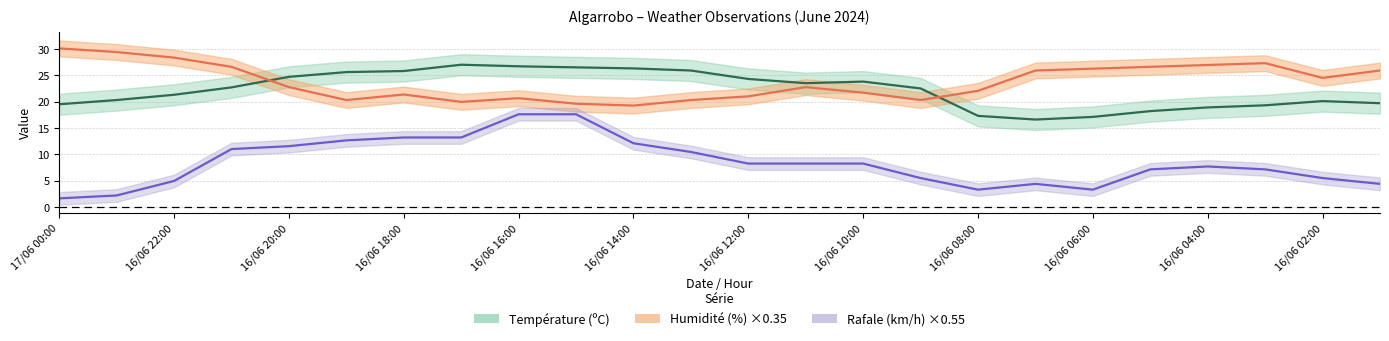

What position from the right is 16/06 11:00?

11